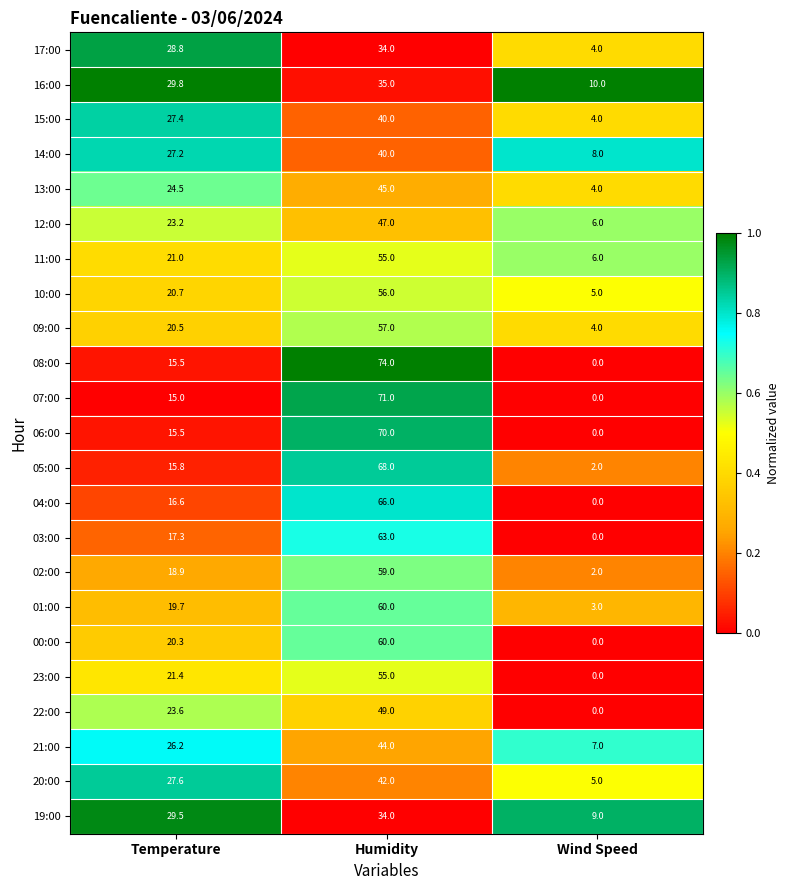

The value of 10:00 at Temperature is 20.7. True or false?

True